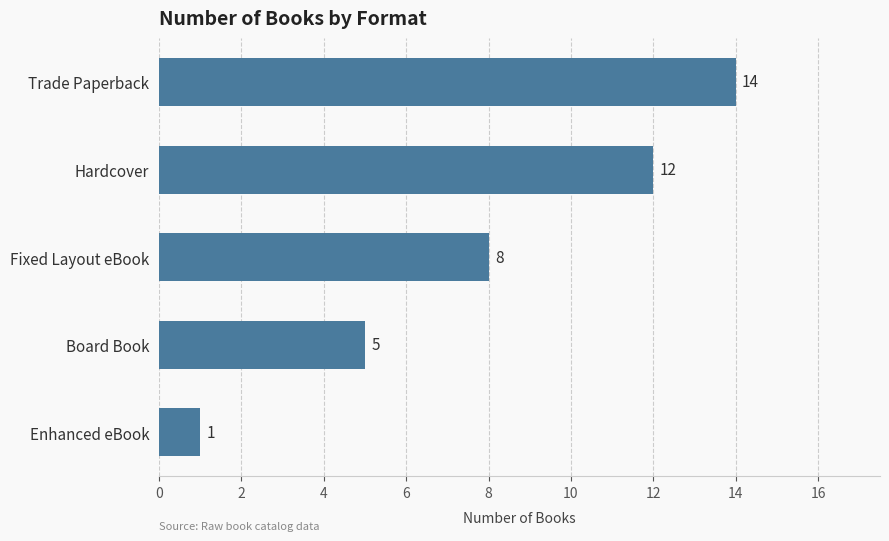

How many series are shown in this chart?

1